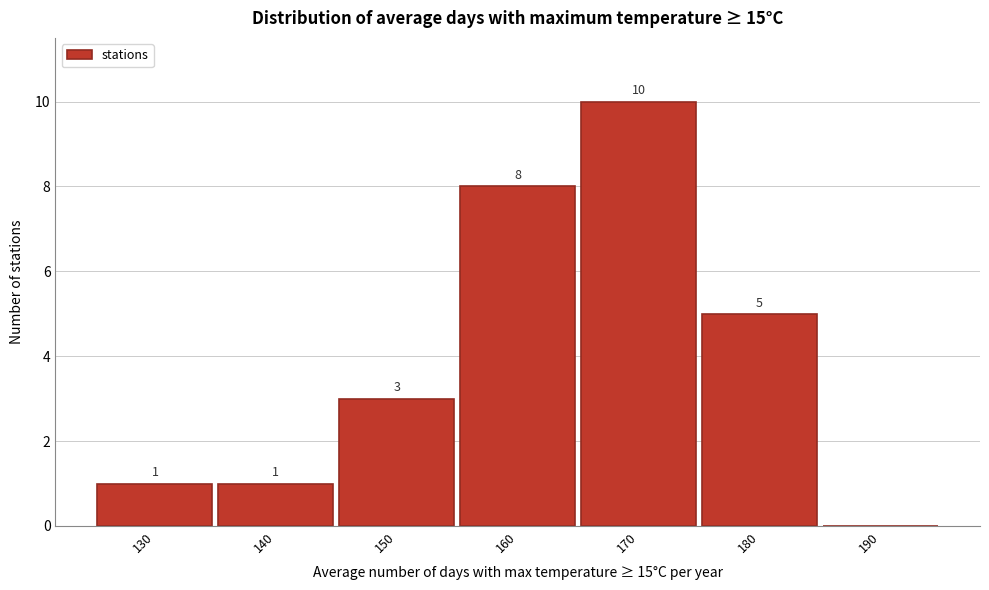

Reading left to right, what are all the values shown in this chart?

130=1	140=1	150=3	160=8	170=10	180=5	190=0